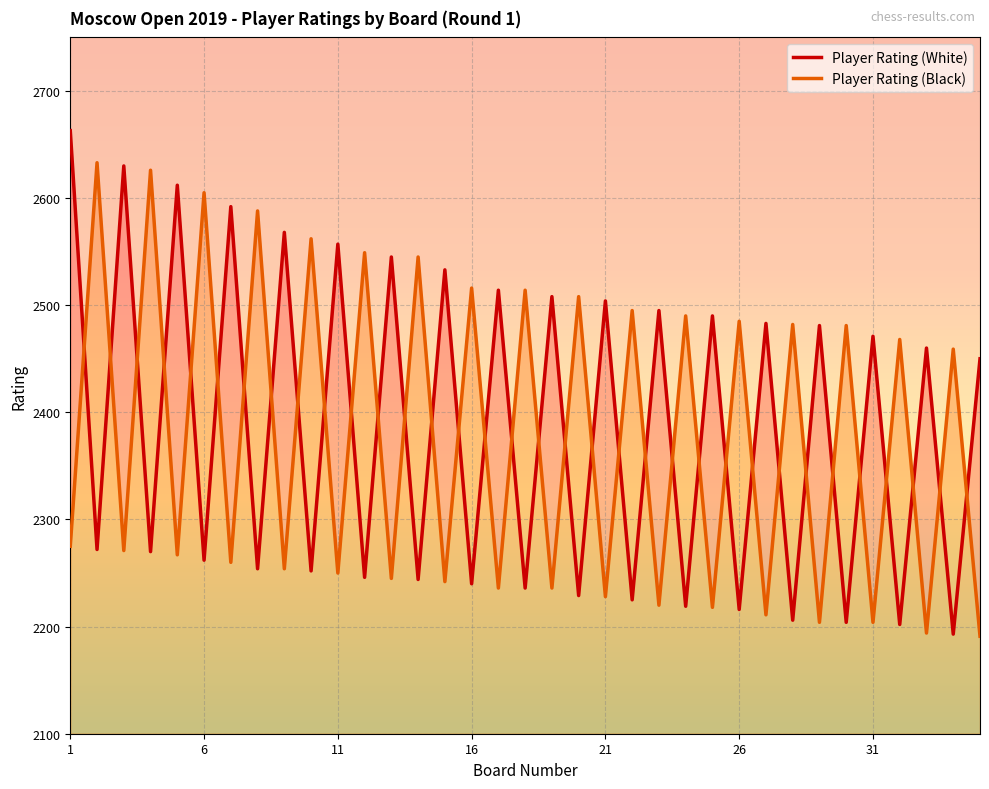

What is the difference between the highest and lowest values at 18?

272